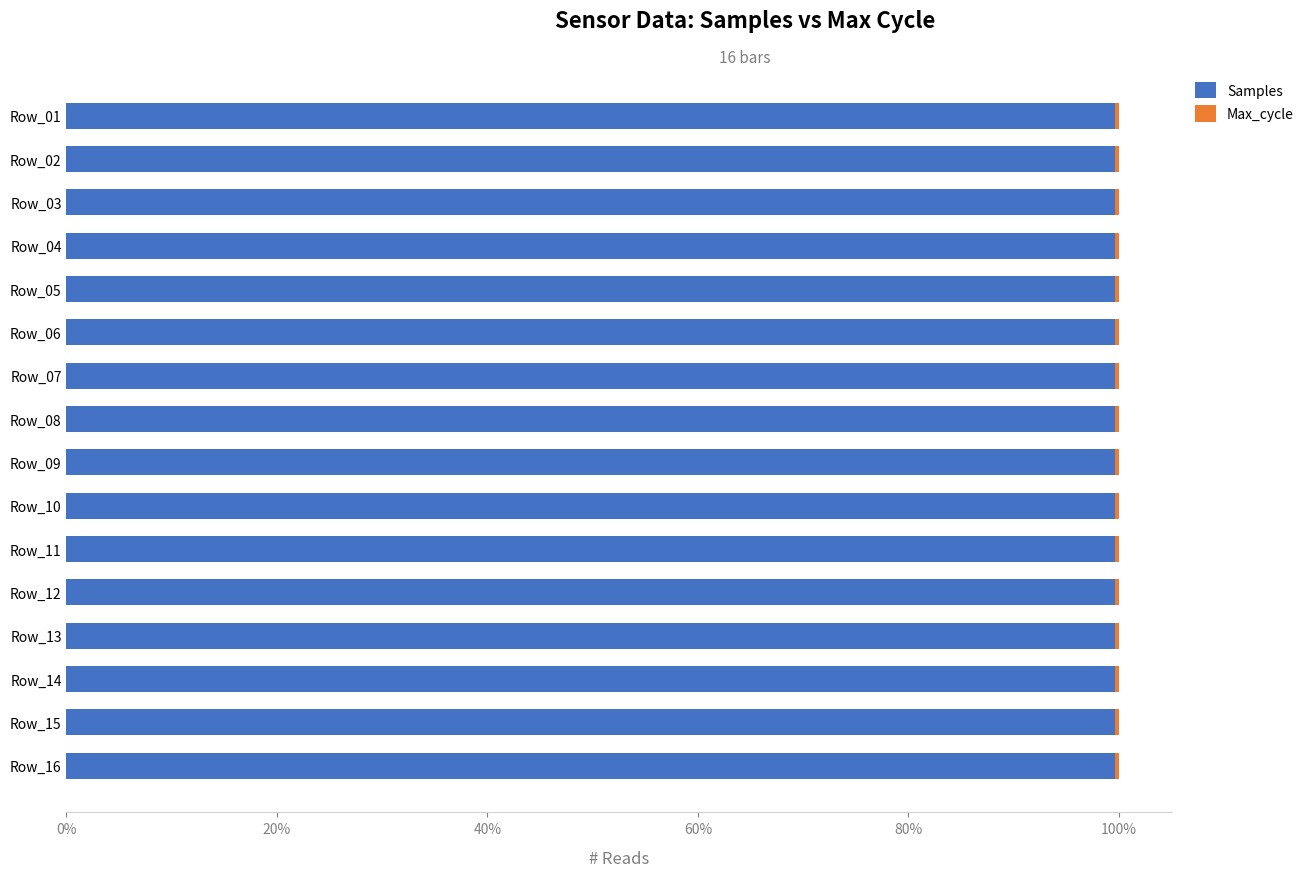

What is the average value of the Samples series?

1.0